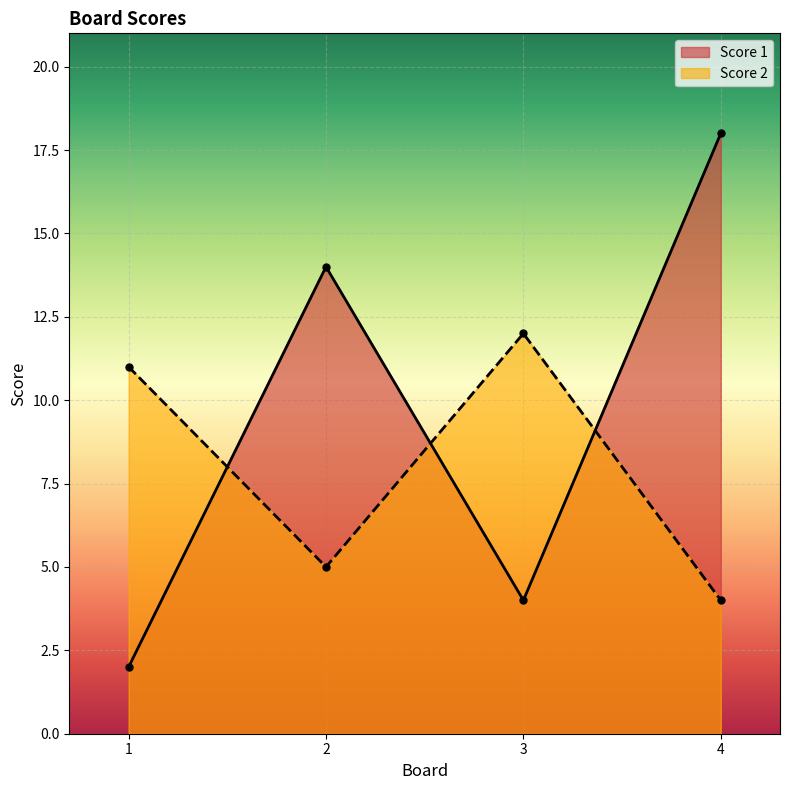

List the labels in order of Score 2 value, smallest first.

4, 2, 1, 3